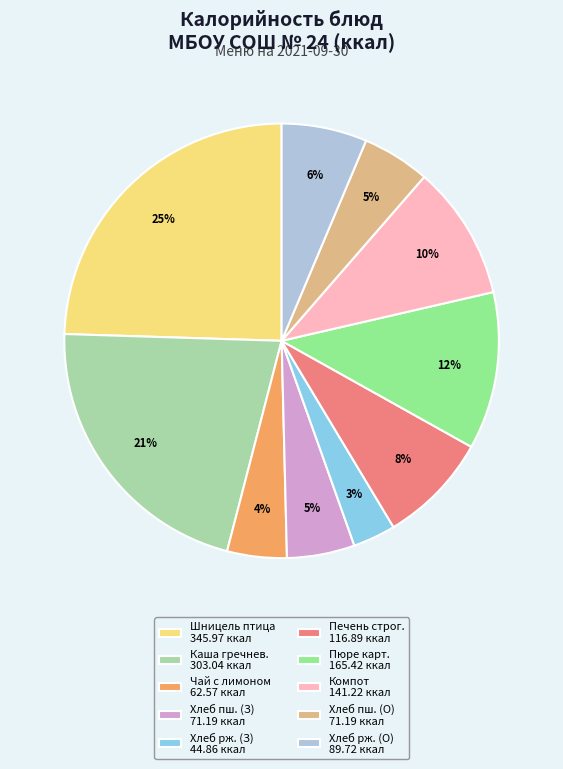

Is there any slice that represents more than half of the pie?

No